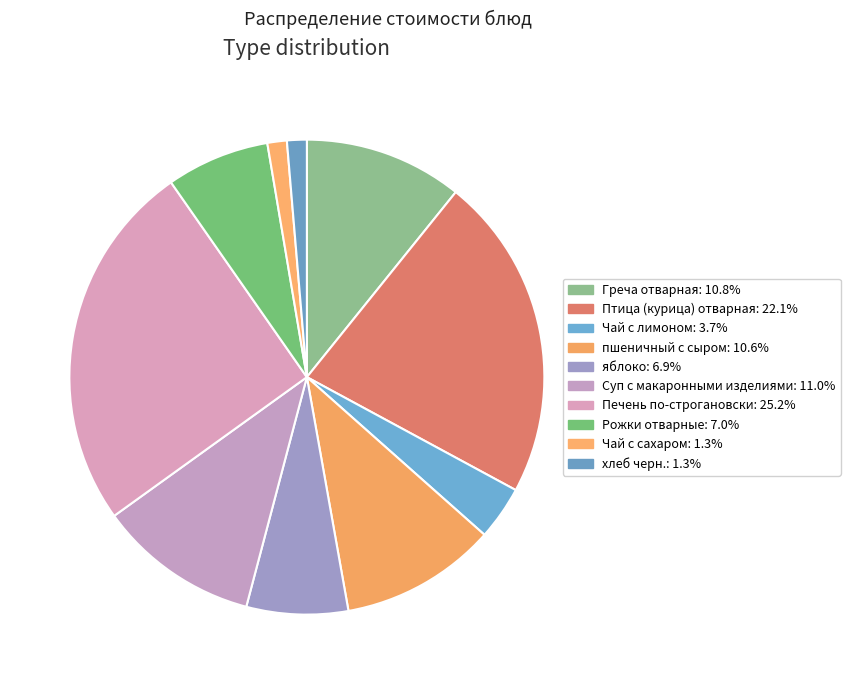

What is the largest slice in the pie chart?

Печень по-строгановски